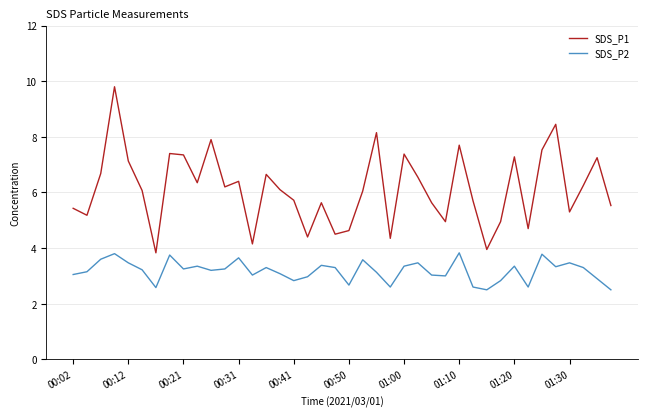

What is the maximum value shown in the chart?

9.8